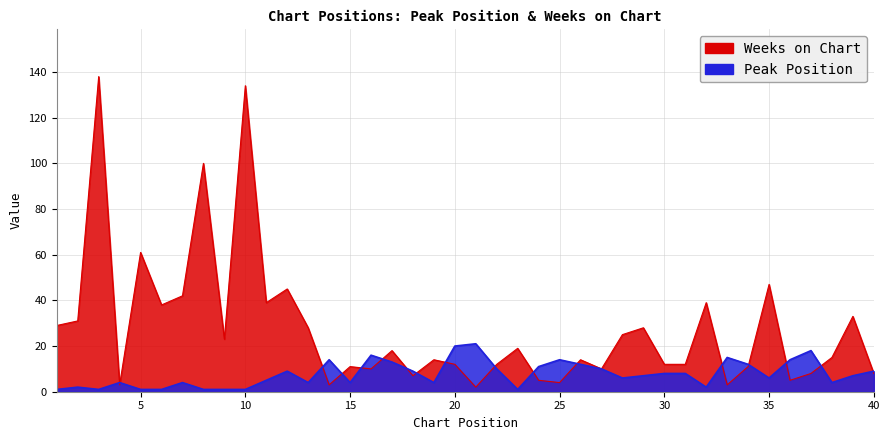

True or false: Peak Position and Weeks on Chart cross at least once.

True